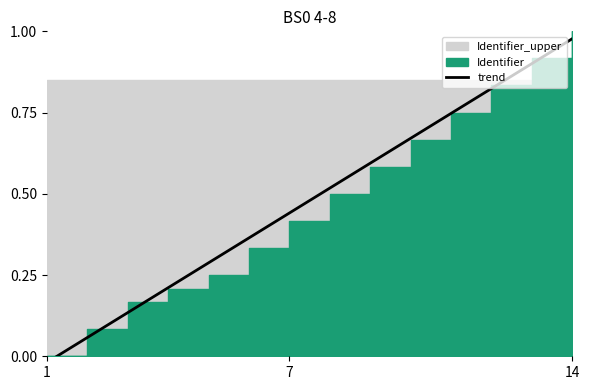

Count the number of values greater than 0.

13